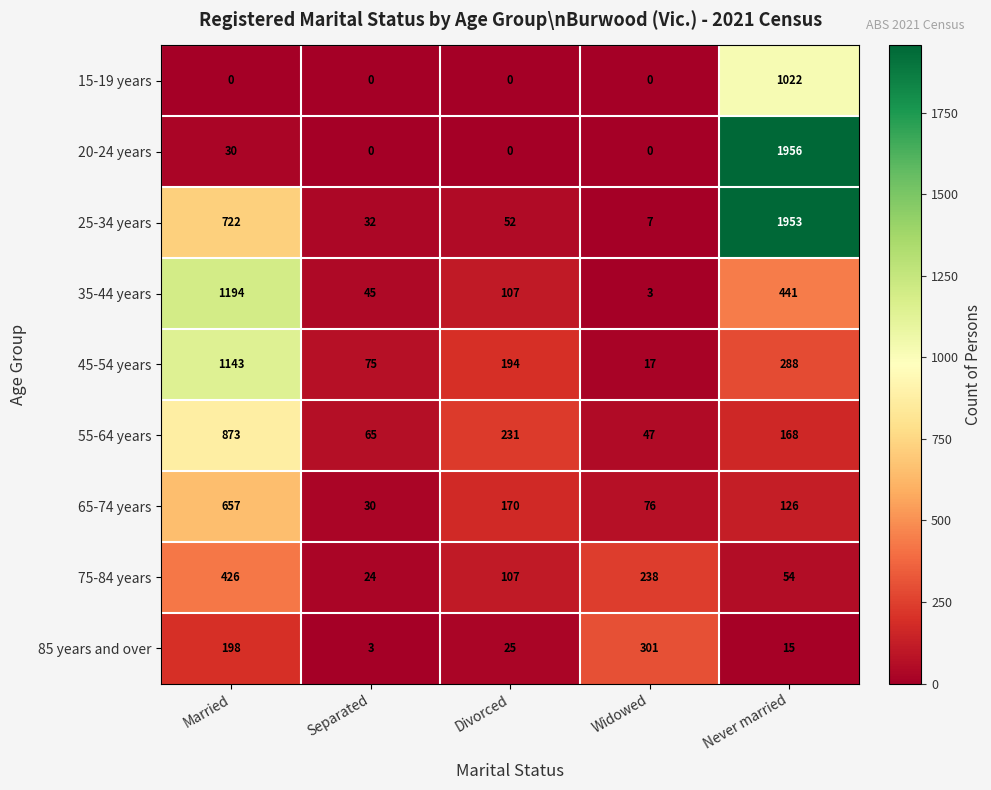

True or false: 25-34 years has a value of 7 at Widowed.

True